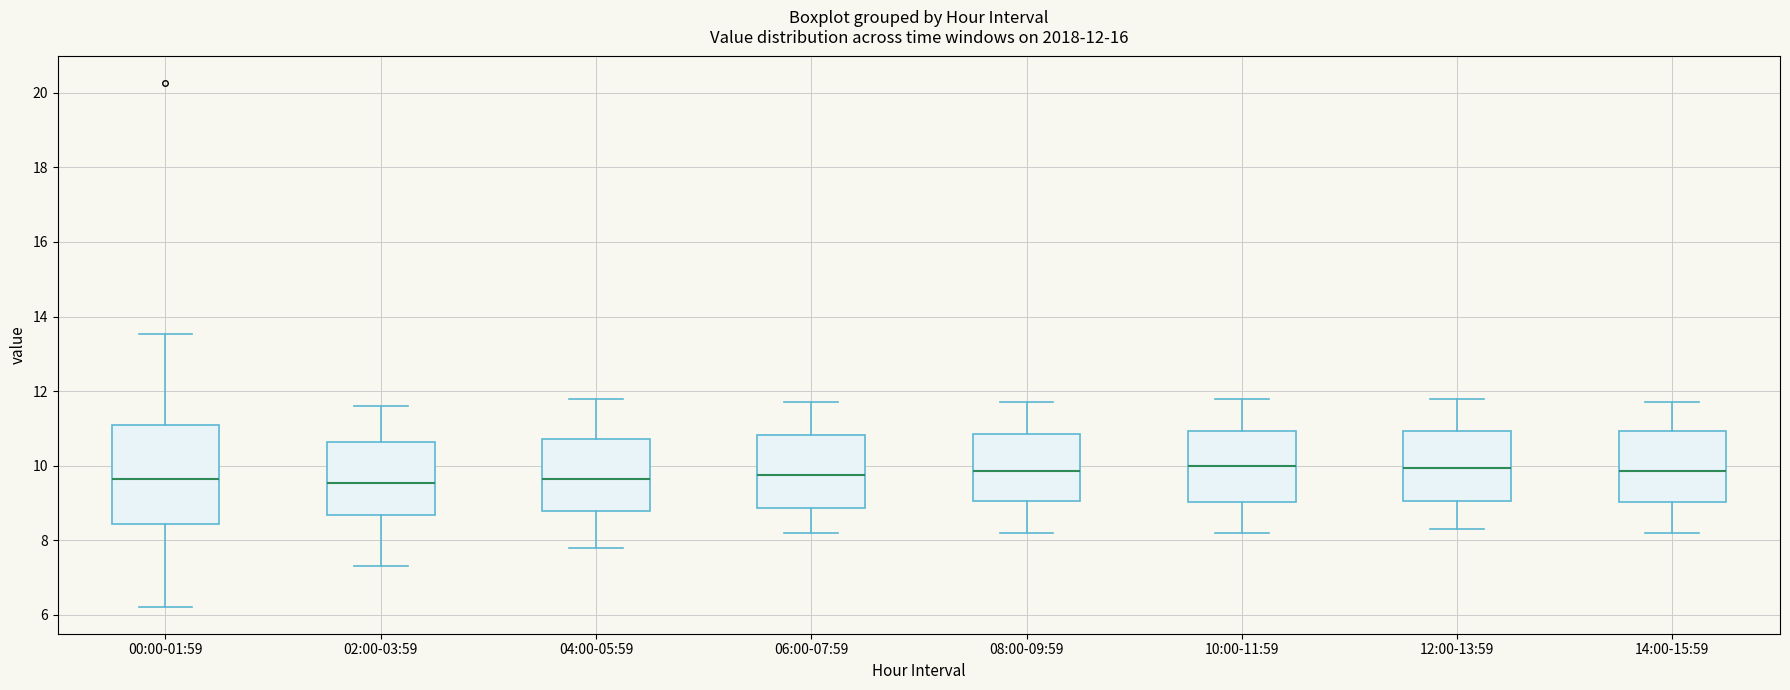

Comparing the boxes themselves (not the whiskers), which one is the tallest?

00:00-01:59